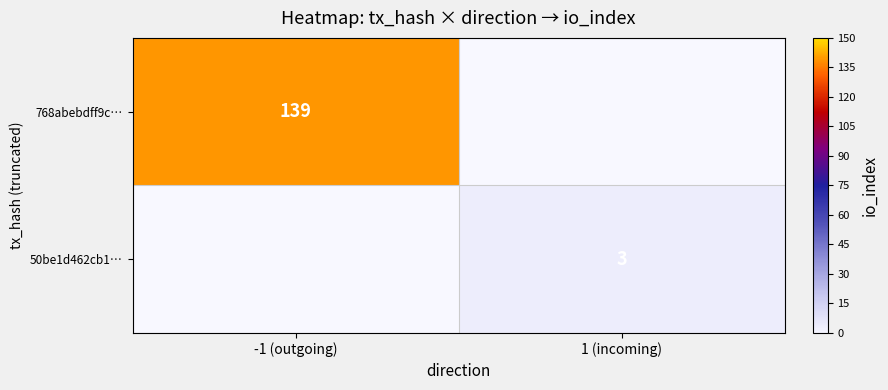

True or false: 50be1d462cb1… has a value of 3 at 1 (incoming).

True